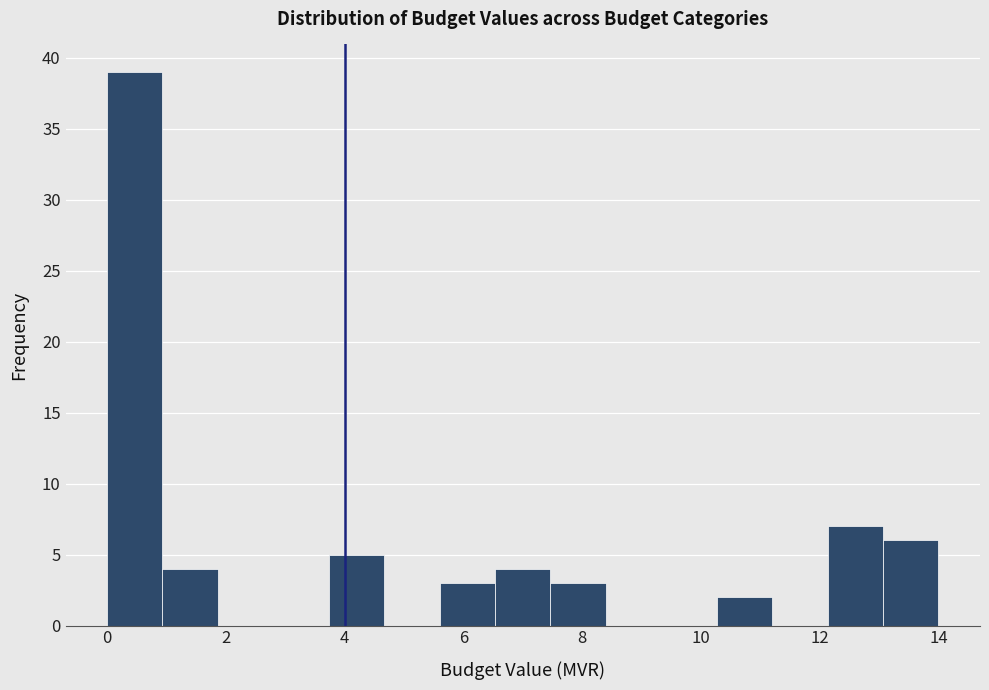

Reading left to right, transcribe this chart: for each bar, give the range it covers on the x-axis and its height. Neither the bar edges nor the heights are printed on the chart, so give them approximately, as read against the axes.

0.0 to 1.0: 39
1.0 to 1.8: 4
1.8 to 2.8: 0
2.8 to 3.8: 0
3.8 to 4.6: 5
4.6 to 5.6: 0
5.6 to 6.6: 3
6.6 to 7.4: 4
7.4 to 8.4: 3
8.4 to 9.4: 0
9.4 to 10.2: 0
10.2 to 11.2: 2
11.2 to 12.2: 0
12.2 to 13.0: 7
13.0 to 14.0: 6